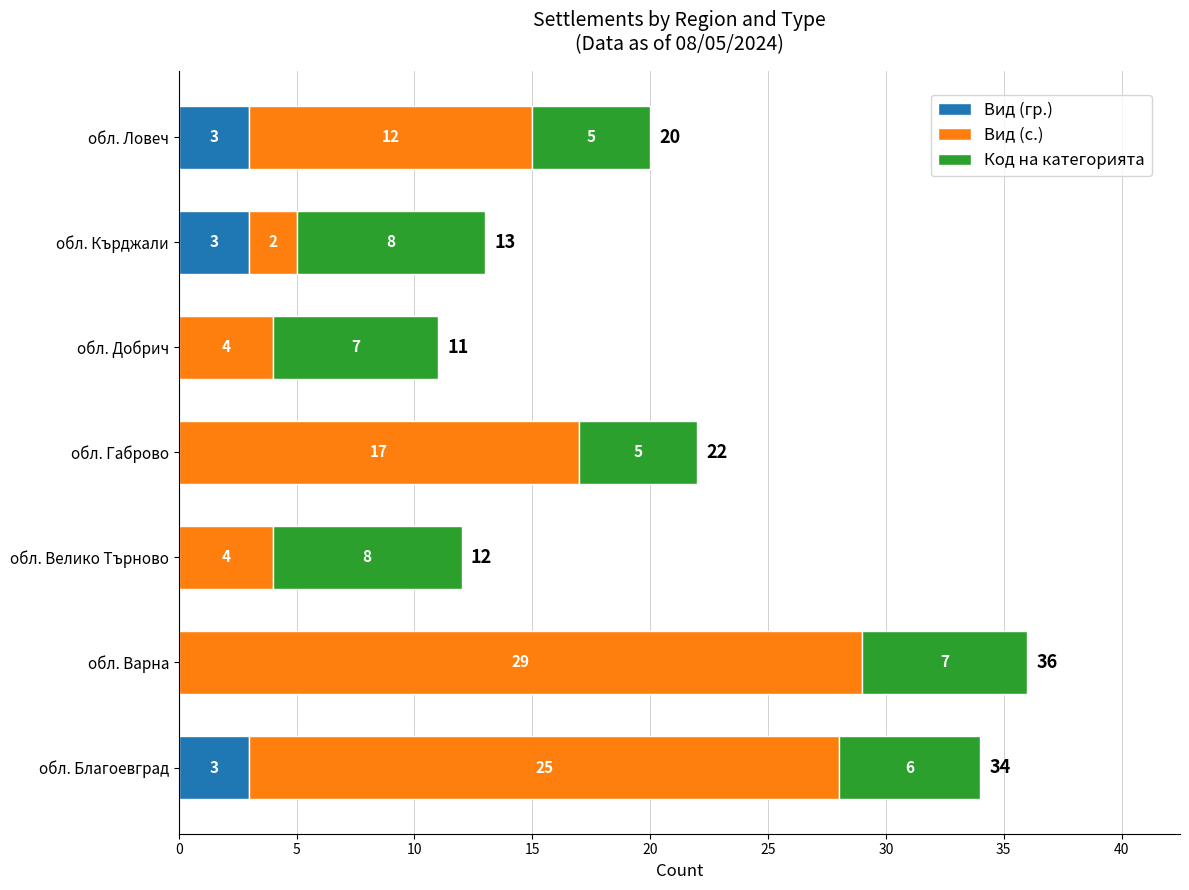

How many data points in Вид (гр.) are above 0?

3